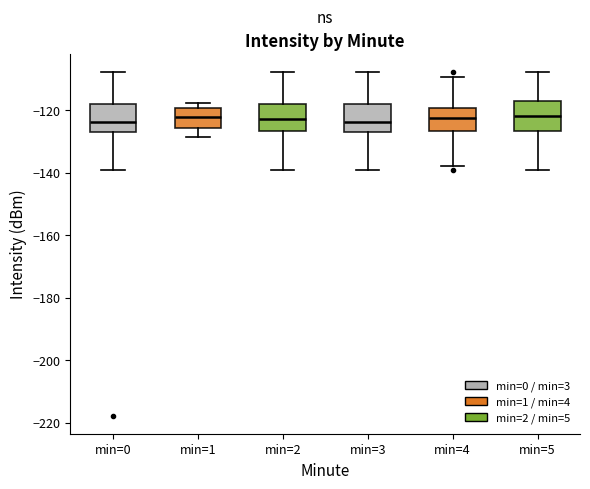

Where does the upper whisker of the box for min=2 end on the y-axis? The values are not printed on the chart, so give them approximately, as read against the axis.

-108